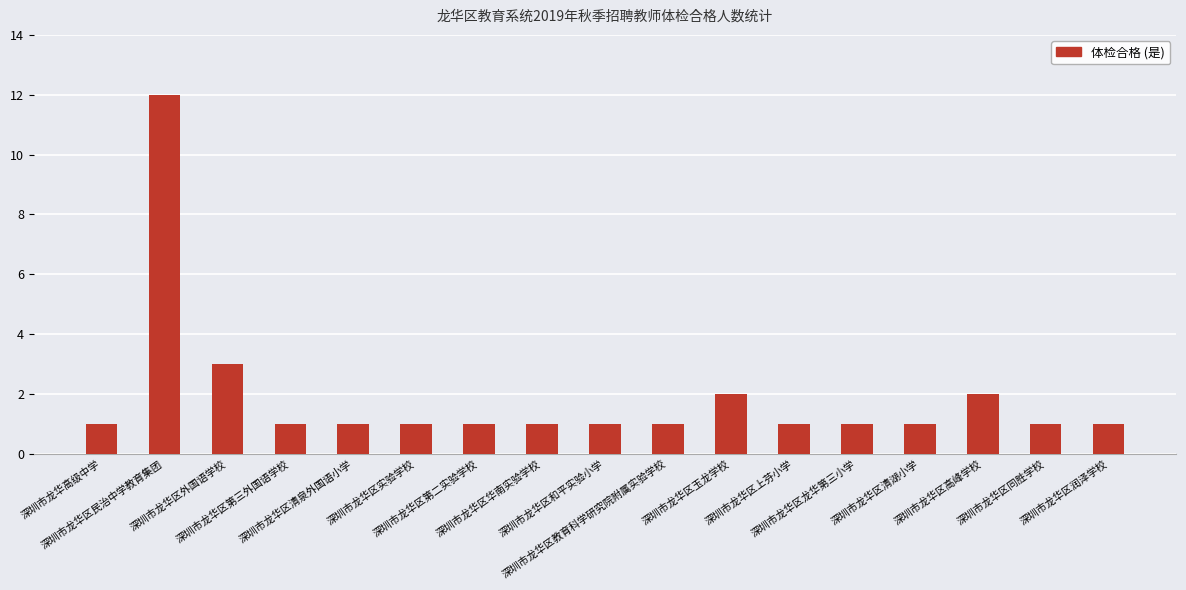

The chart shows a value of 3 at 深圳市龙华区外国语学校. True or false?

True